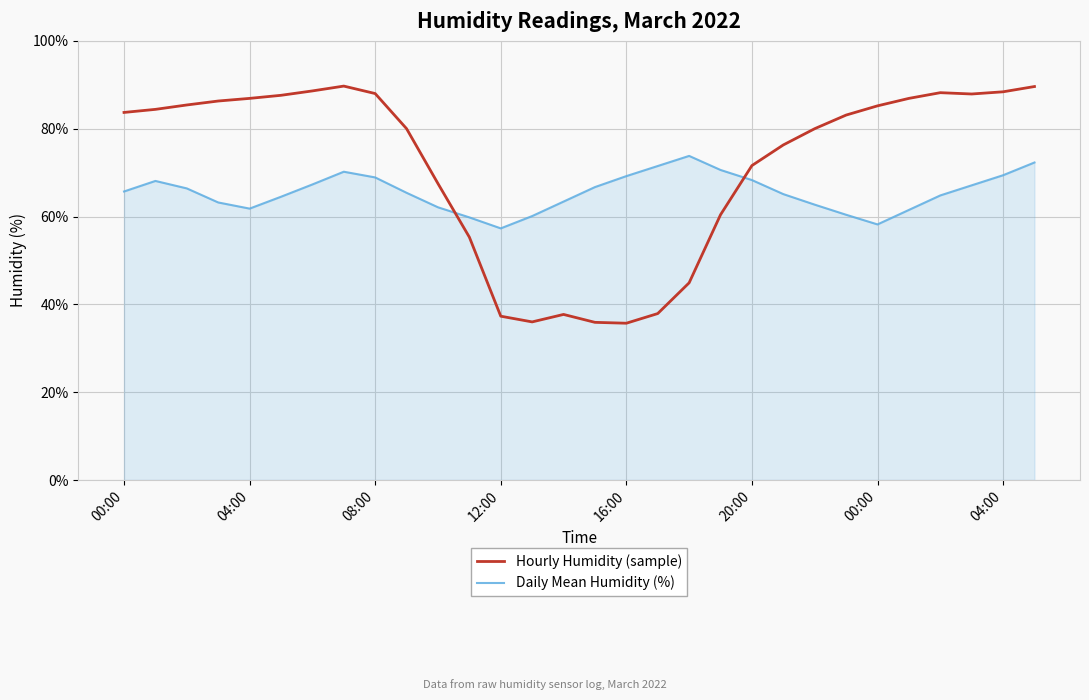

Which series has the largest range (max minus min)?

Hourly Humidity (sample)